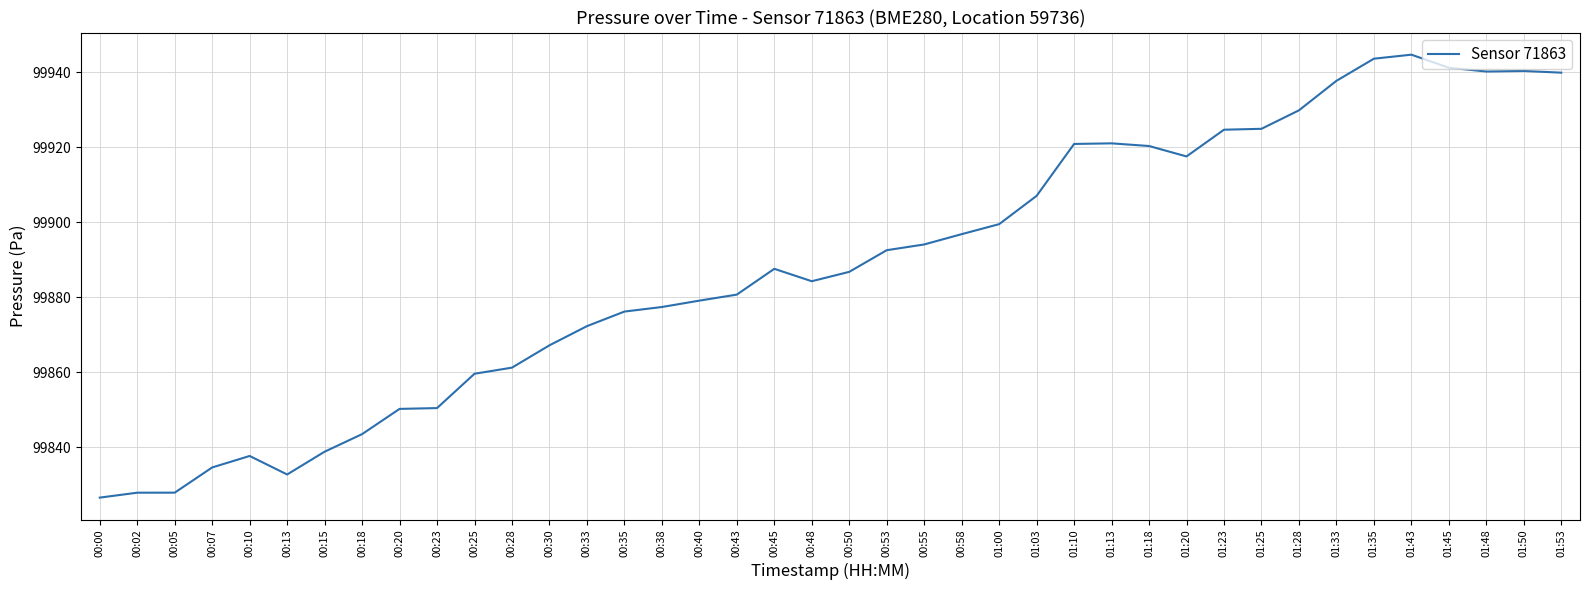

What is the ratio of the value at 00:02 to the value at 00:13?

1.0